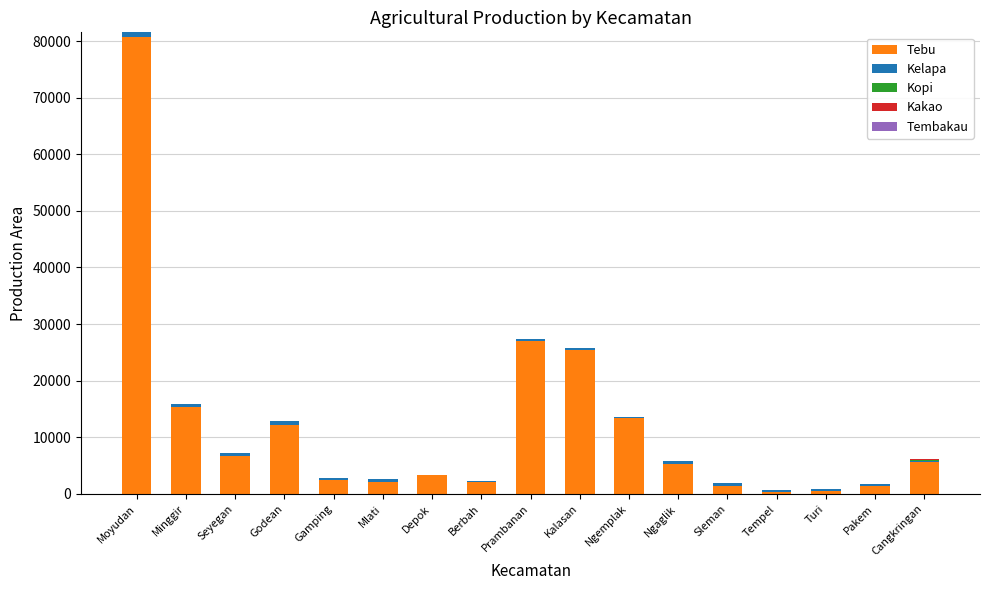

What is the highest value of the Tebu series?

80680.4